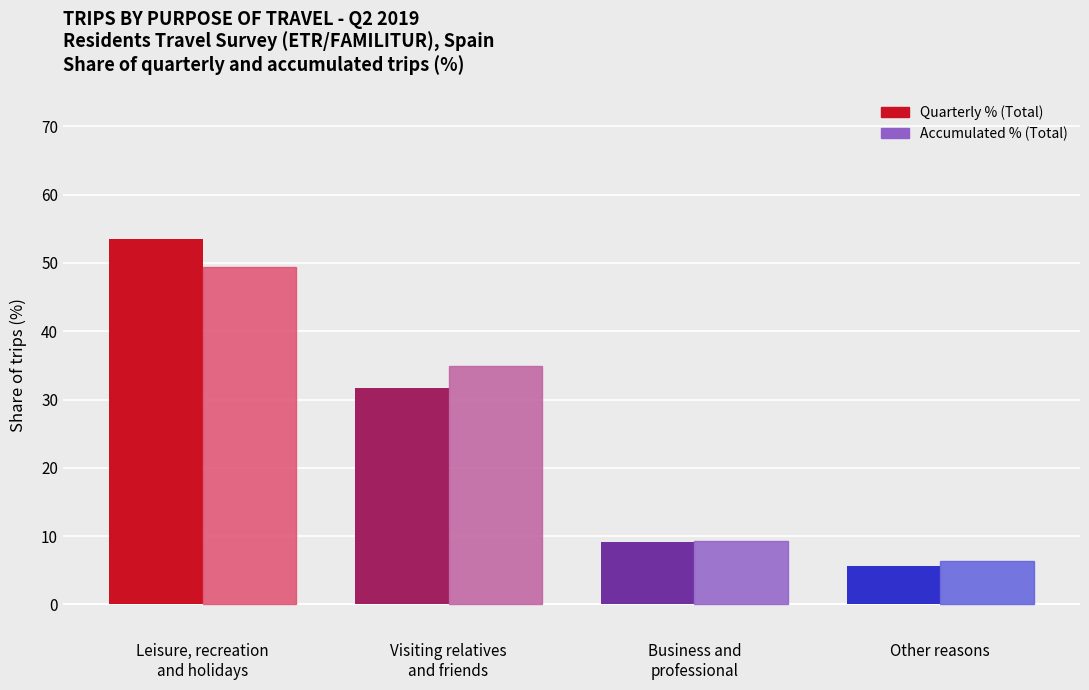

List the labels in order of Accumulated % (Total) value, smallest first.

Other reasons, Business and
professional, Visiting relatives
and friends, Leisure, recreation
and holidays